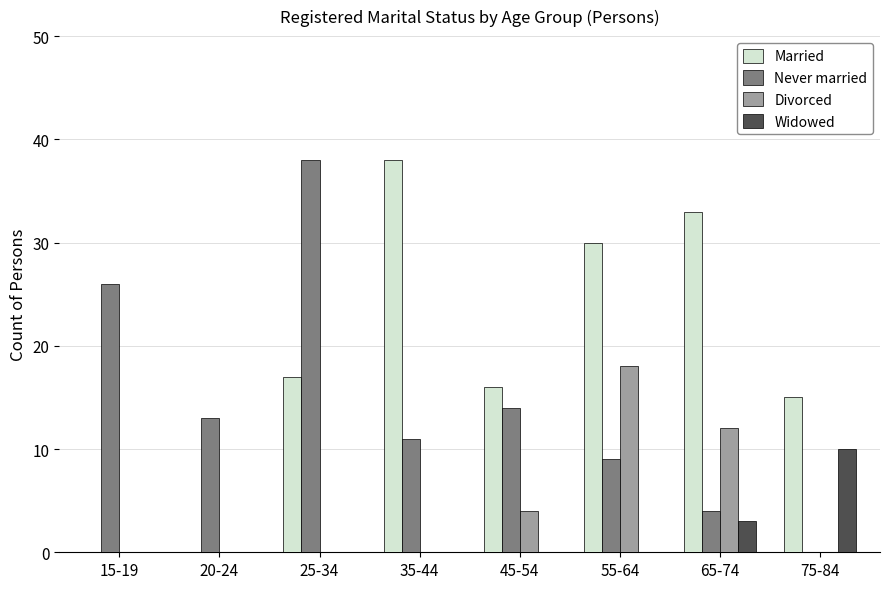

Reading left to right, extract all data points from this chart.

Married: 15-19=0	20-24=0	25-34=17	35-44=38	45-54=16	55-64=30	65-74=33	75-84=15
Never married: 15-19=26	20-24=13	25-34=38	35-44=11	45-54=14	55-64=9	65-74=4	75-84=0
Divorced: 15-19=0	20-24=0	25-34=0	35-44=0	45-54=4	55-64=18	65-74=12	75-84=0
Widowed: 15-19=0	20-24=0	25-34=0	35-44=0	45-54=0	55-64=0	65-74=3	75-84=10